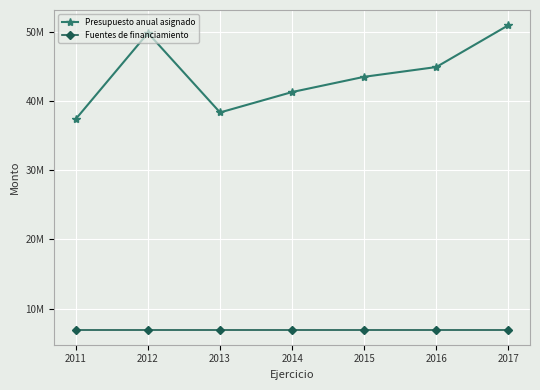

What are all the series names shown in the legend?

Presupuesto anual asignado, Fuentes de financiamiento